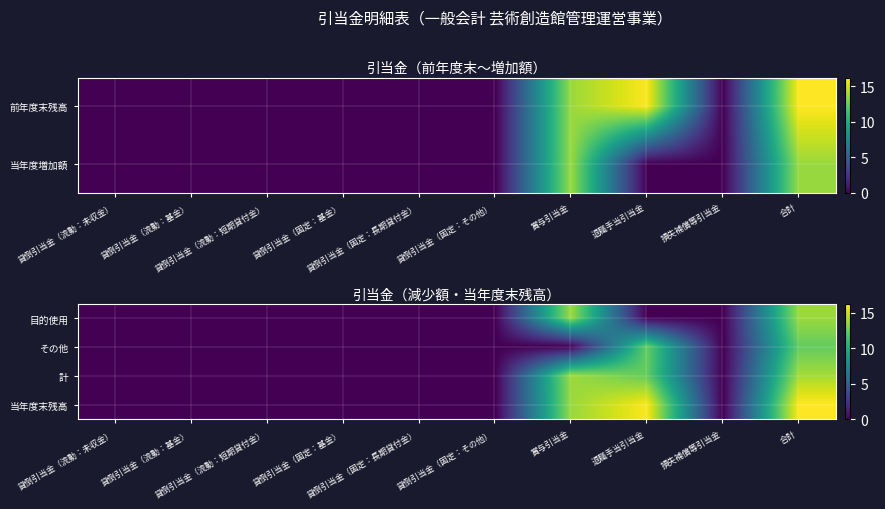

Between 貸倒引当金（固定：基金） and 貸倒引当金（流動：基金）, which is larger?

貸倒引当金（固定：基金）